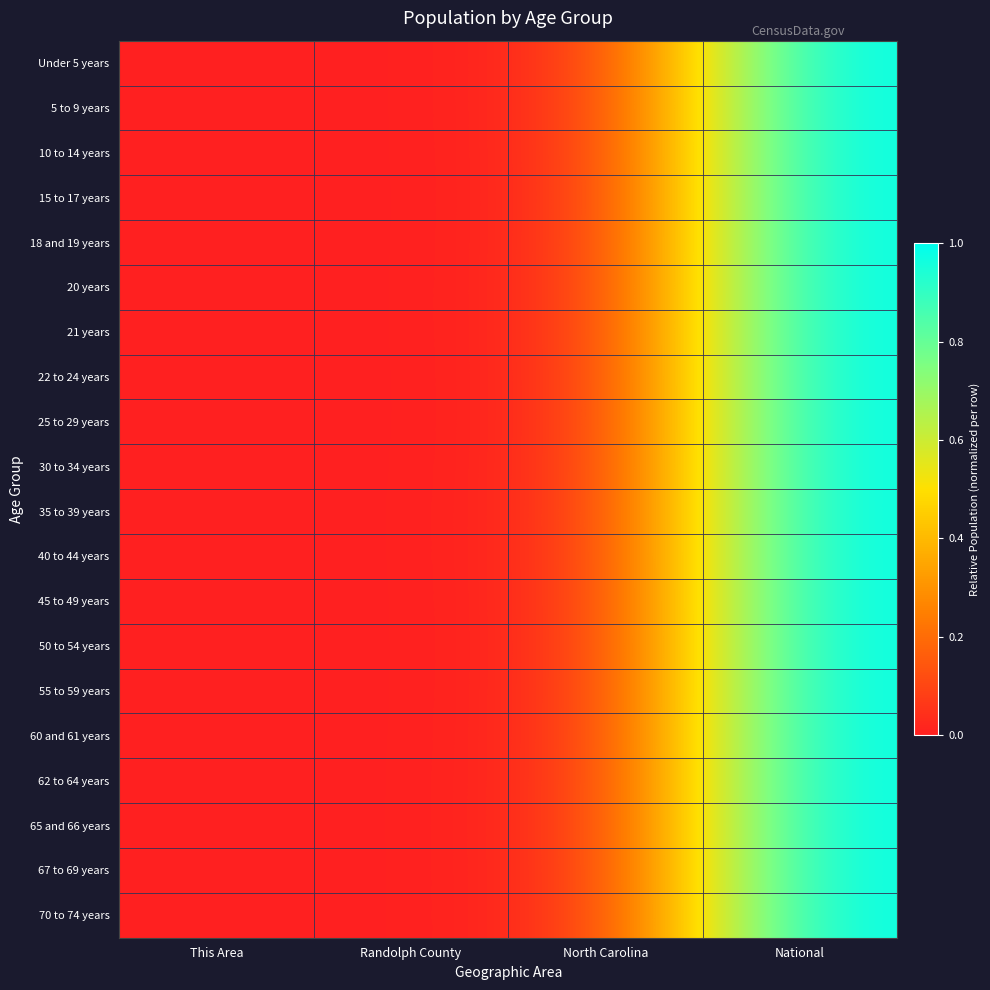

At Randolph County, list the series in order from largest to smallest.

65 and 66 years, 62 to 64 years, 67 to 69 years, 70 to 74 years, 40 to 44 years, 35 to 39 years, 60 and 61 years, 10 to 14 years, 45 to 49 years, 5 to 9 years, 55 to 59 years, 50 to 54 years, 15 to 17 years, Under 5 years, 30 to 34 years, 20 years, 18 and 19 years, 25 to 29 years, 22 to 24 years, 21 years